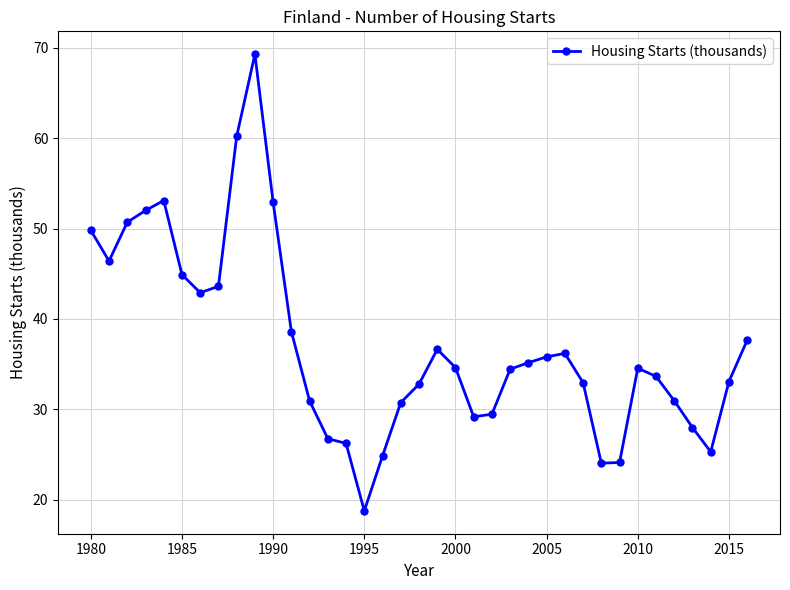

What is the minimum value shown in the chart?

18.7